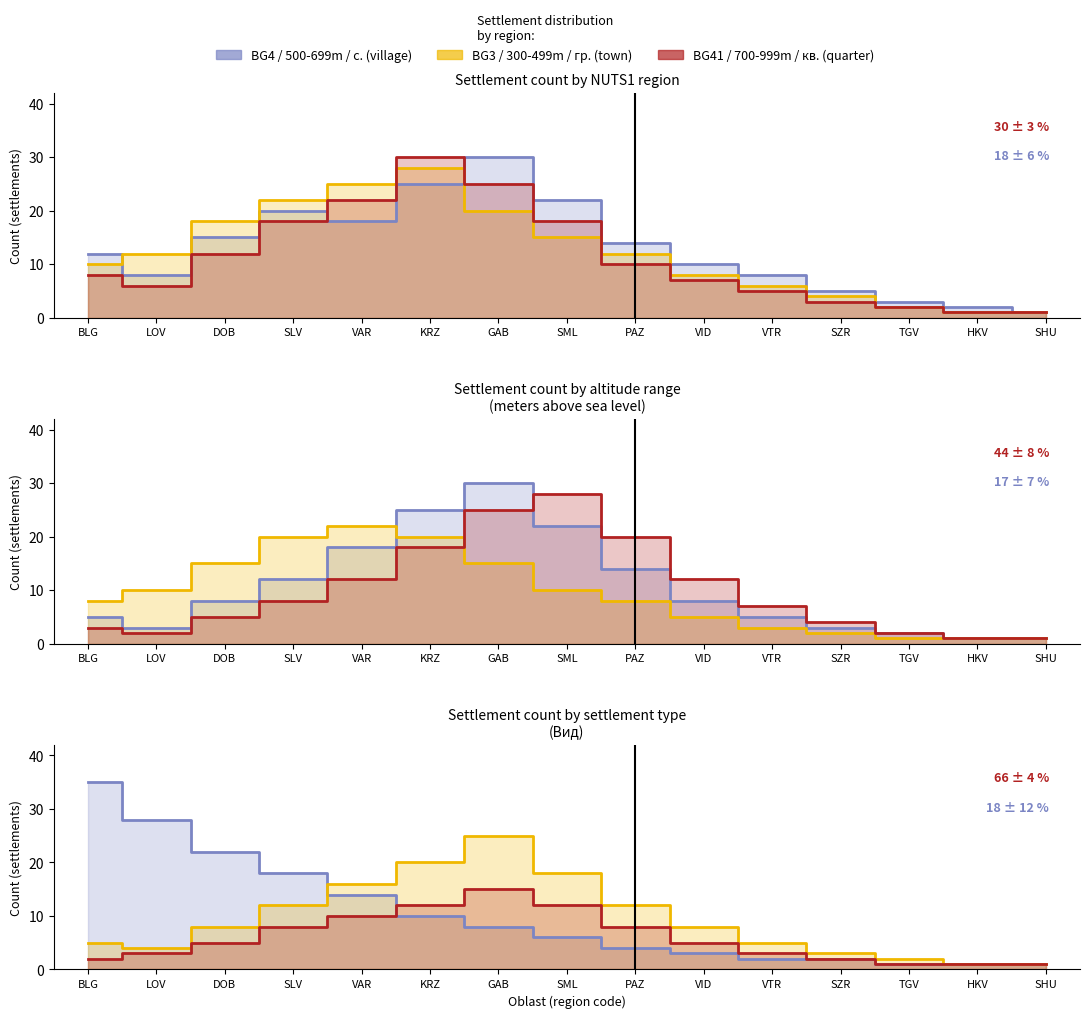

What is the maximum value for BG41?

30